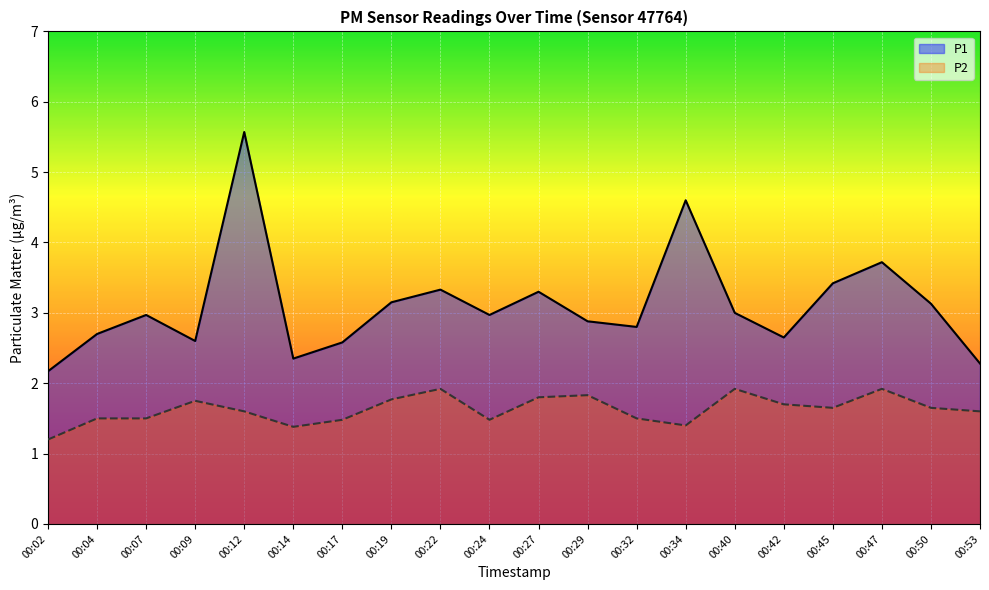

At how many categories does at least one series exceed 4?

2